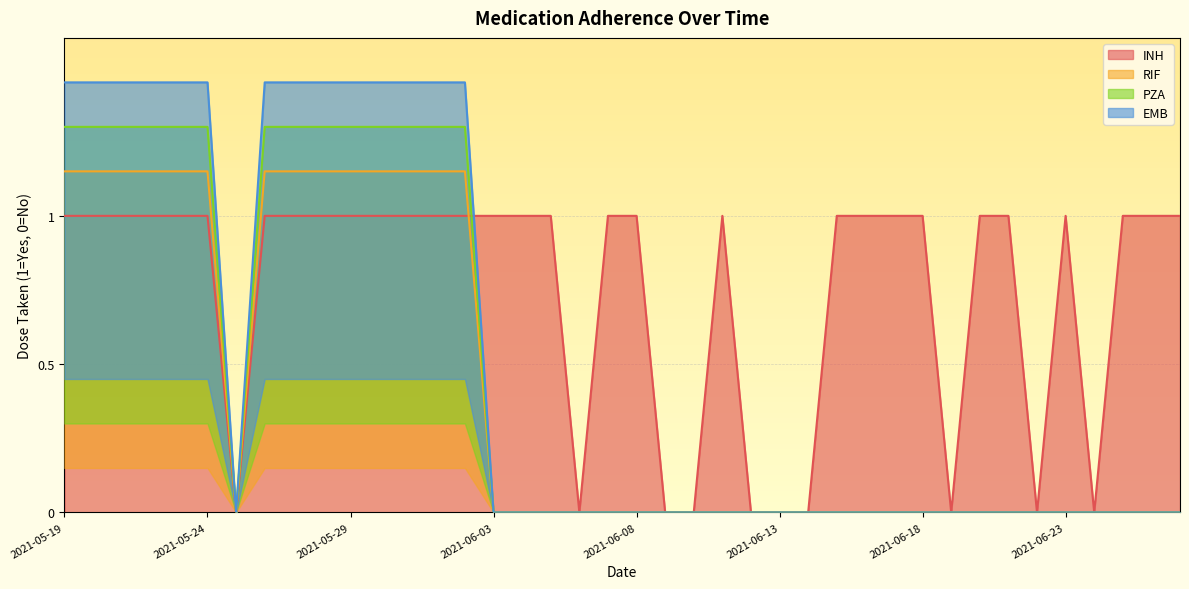

What are all the series names shown in the legend?

INH, RIF, PZA, EMB